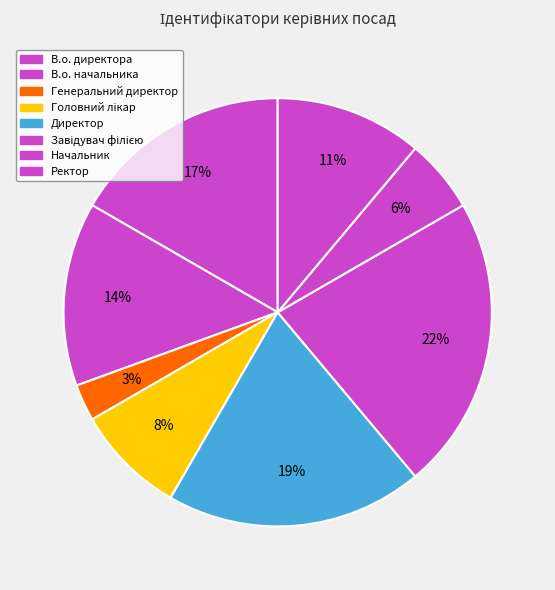

To the nearest percent, what percentage of the pie is Завідувач філією?

22%